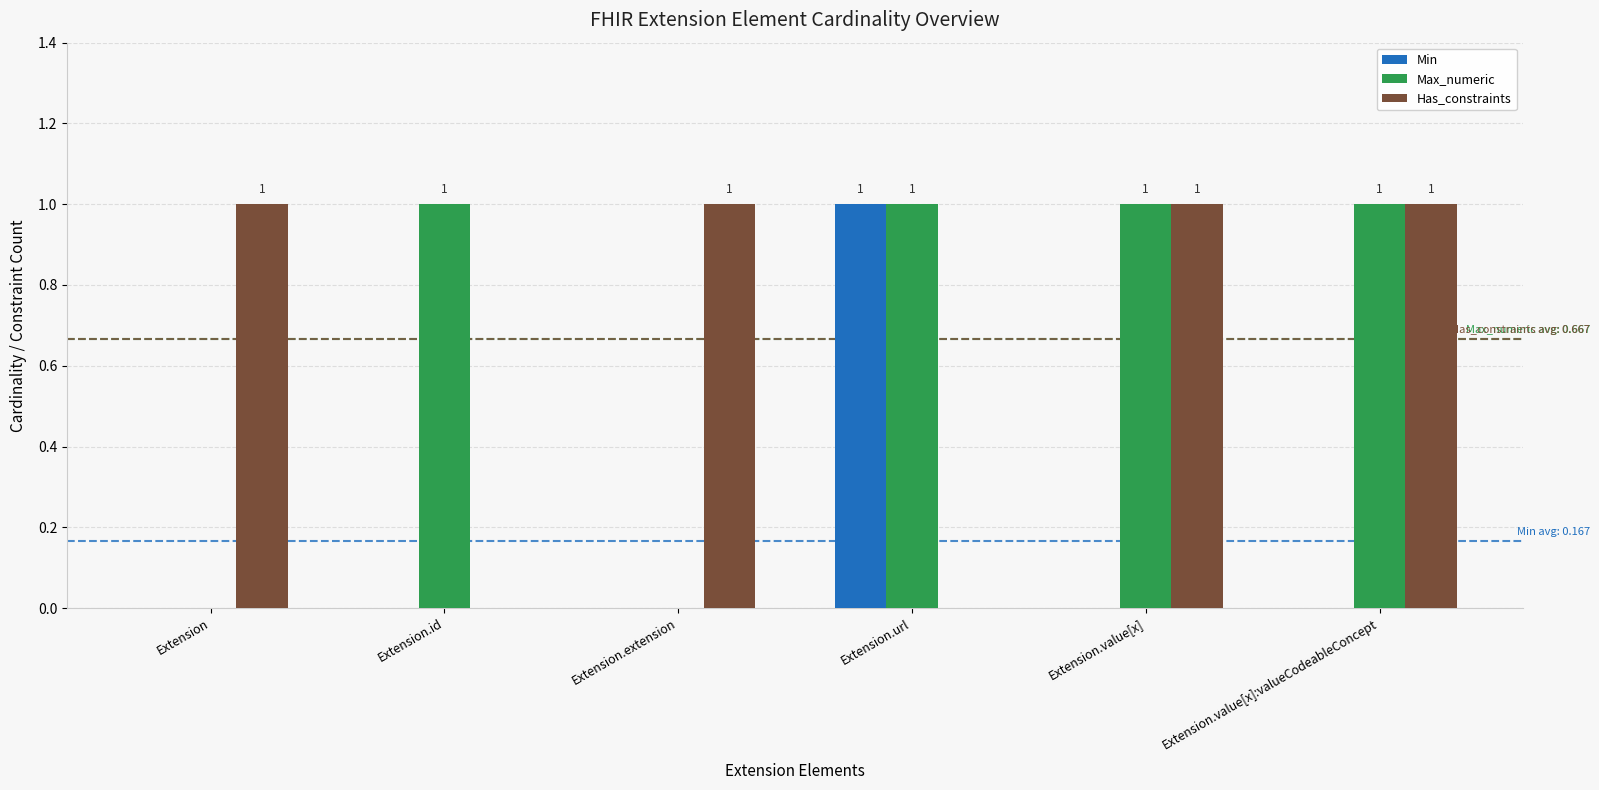

Read the Max_numeric value at Extension.value[x]:valueCodeableConcept.

1